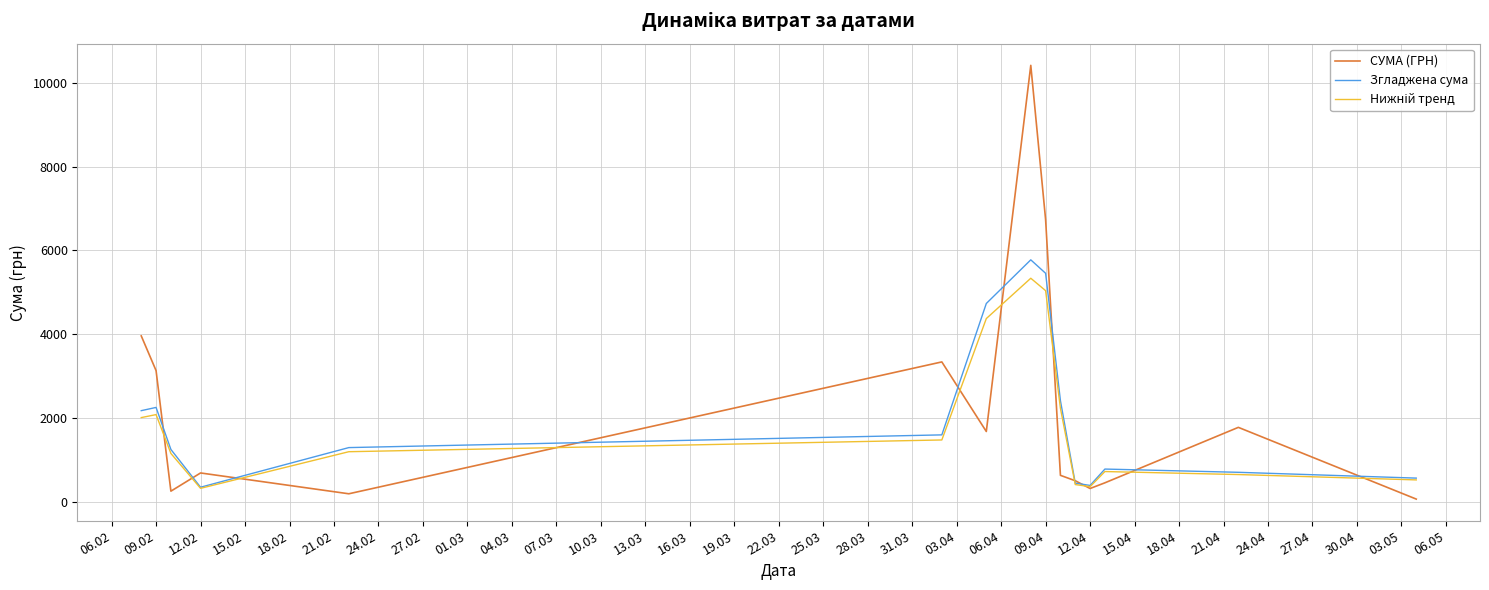

Which series has the widest spread of values?

СУМА (ГРН)